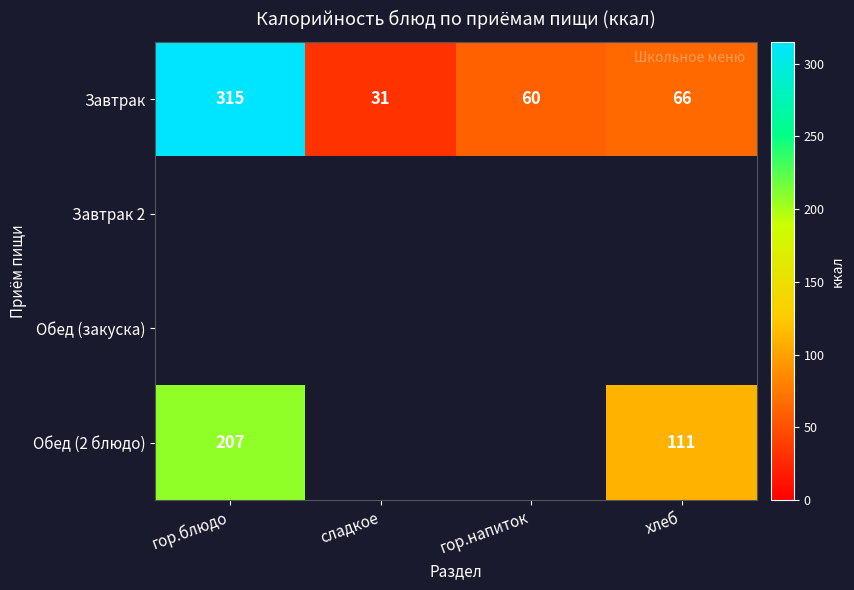

What is the sum of the Завтрак values at сладкое and гор.блюдо?

346